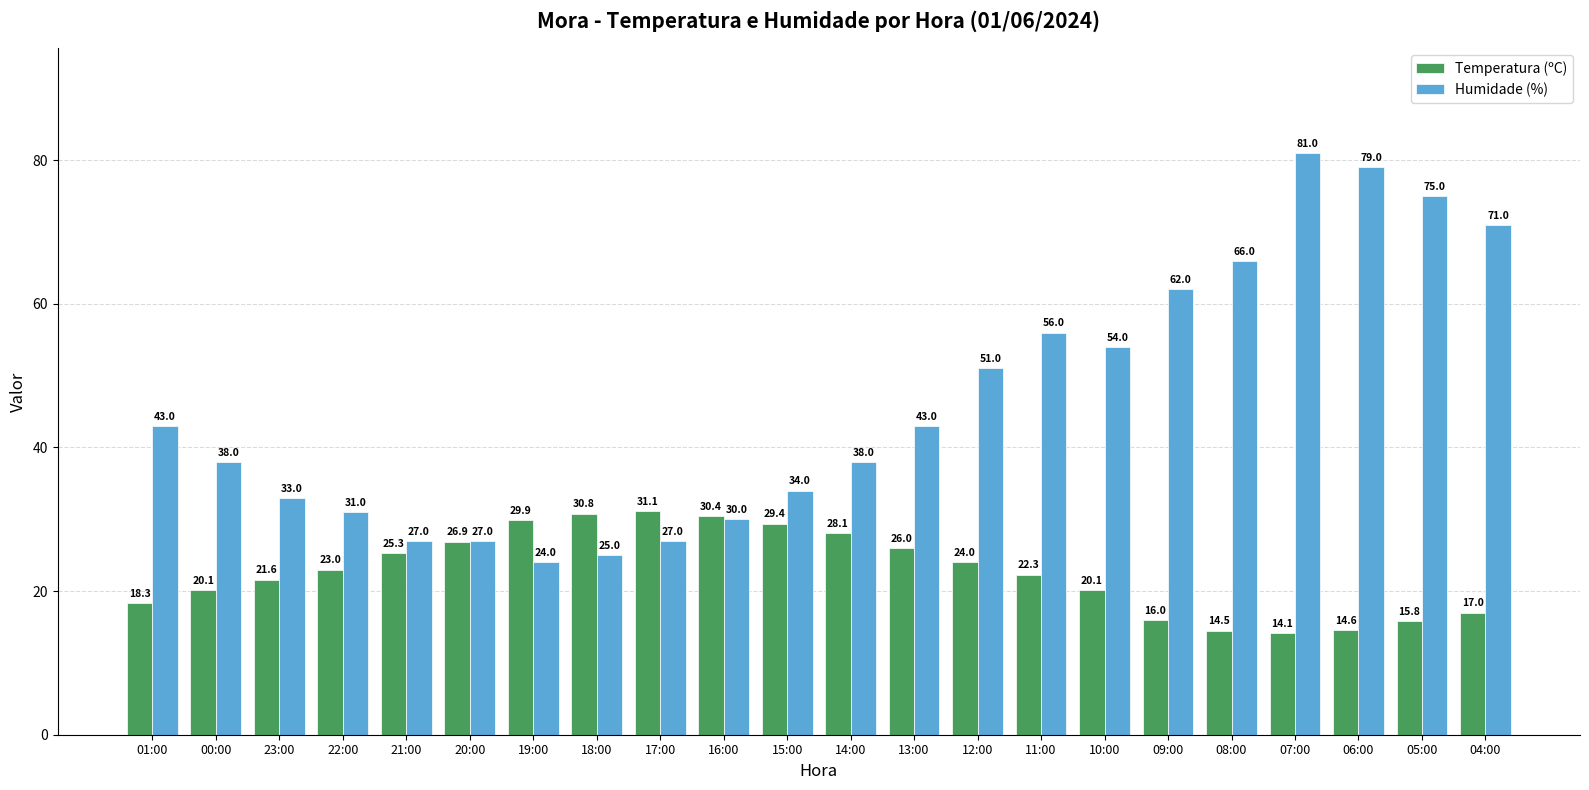

How many series are shown in this chart?

2